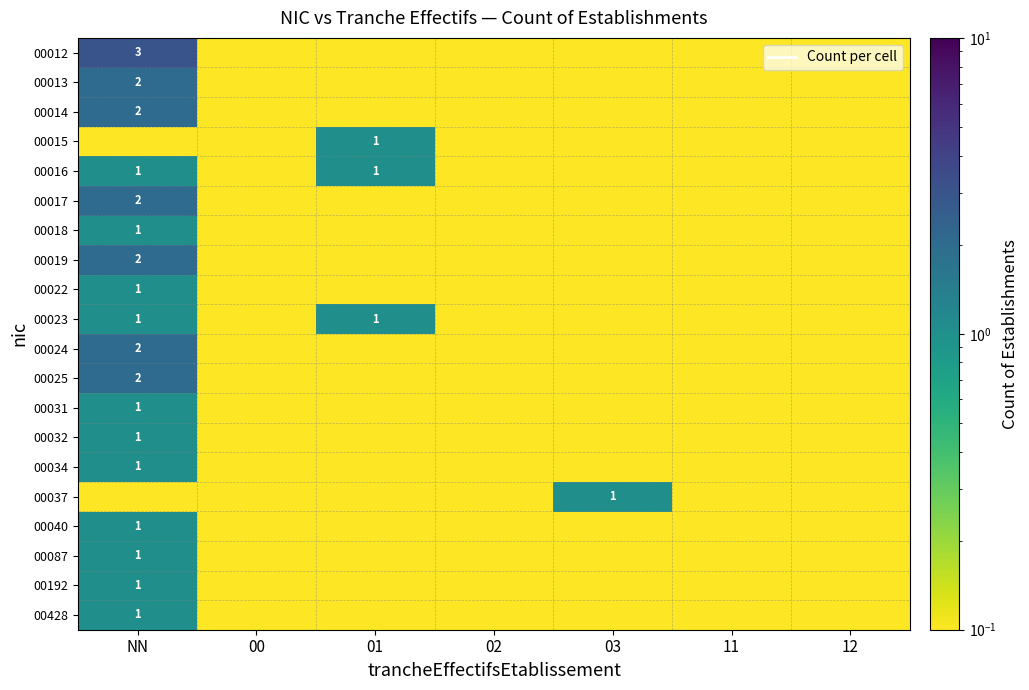

At which category is the sum across all series the highest?

NN